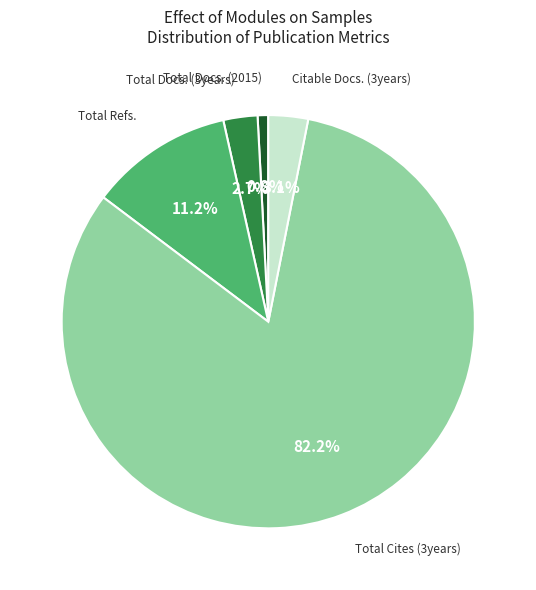

Is there a majority slice in this chart?

Yes